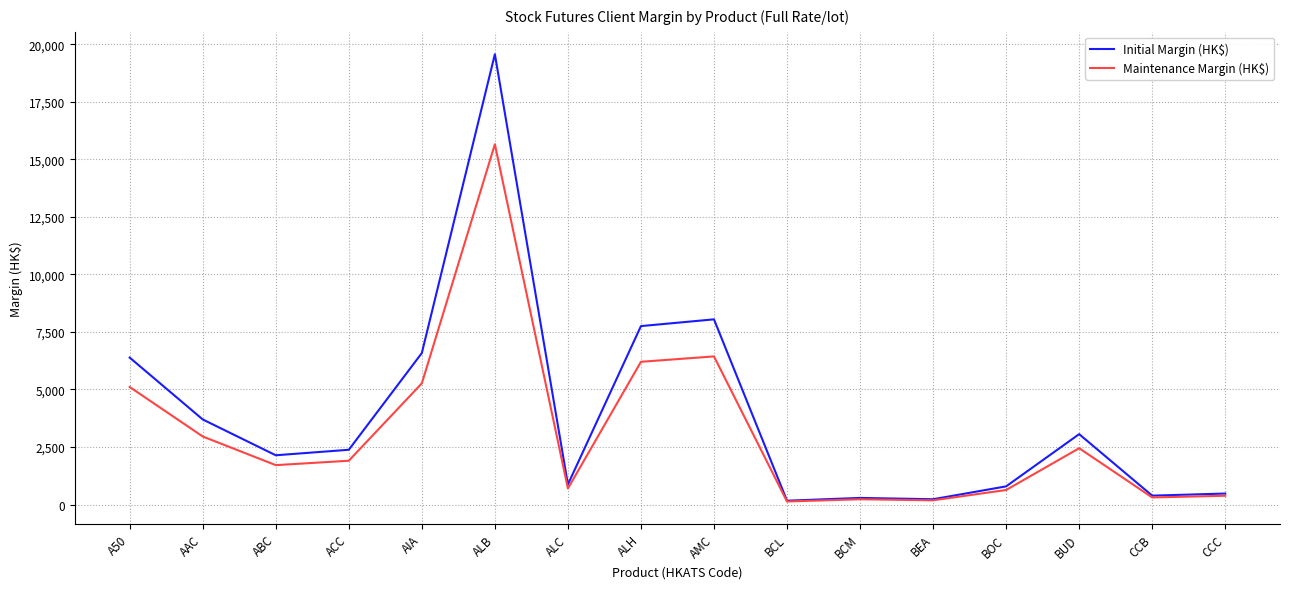

Between ALC and CCB, which series saw the biggest shift?

Initial Margin (HK$)